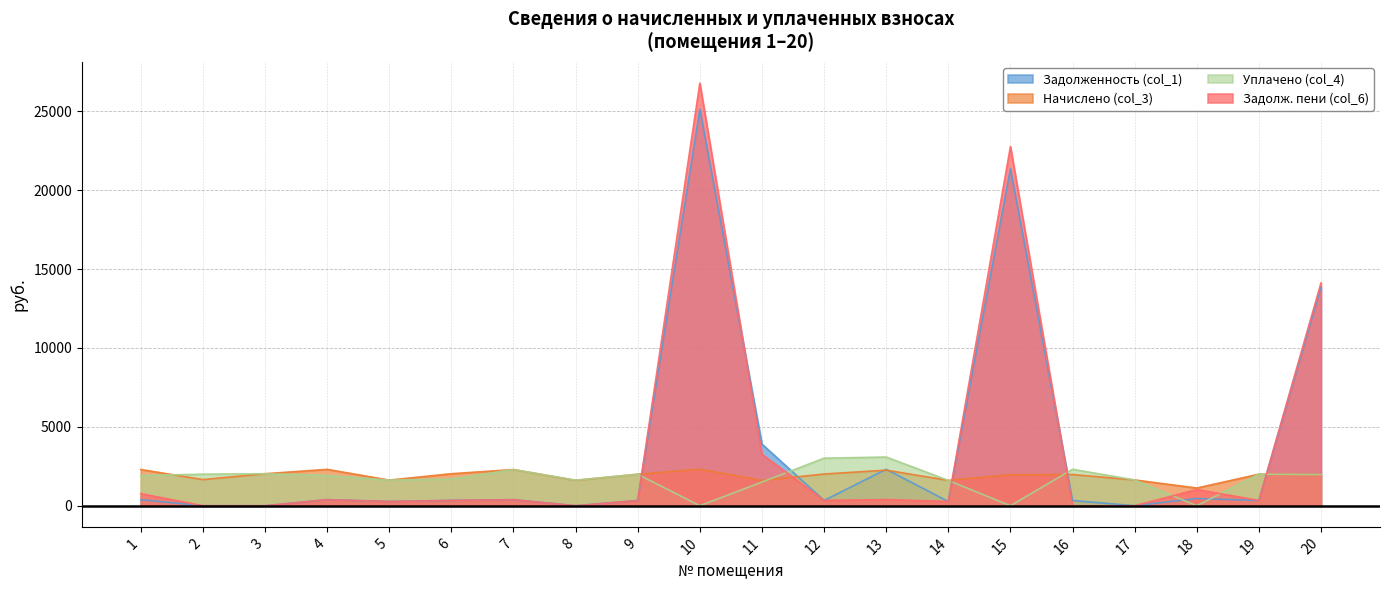

How many values in the Уплачено (col_4) series are below 1921?

10